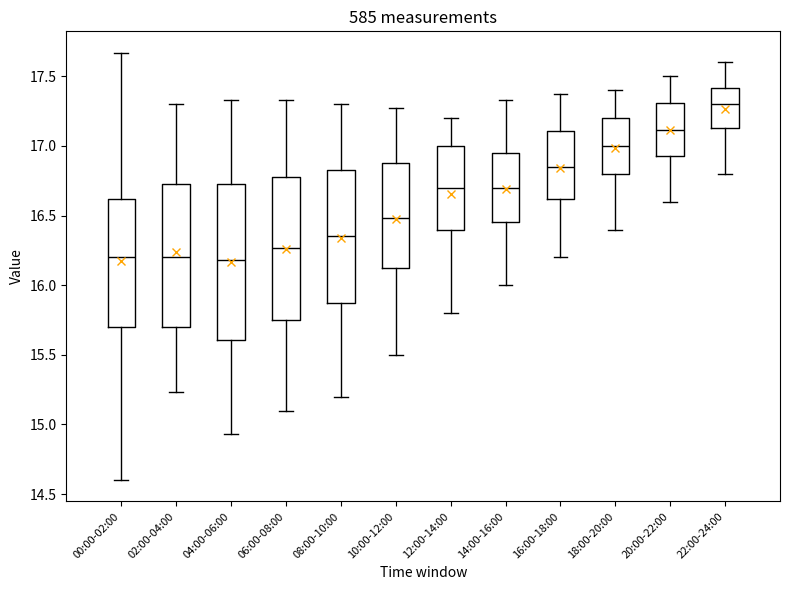

Reading left to right, transcribe this box plot: for each box, give where its median line is, the range the box spans, and where its two whiskers end, as read against the y-axis. The values are not printed on the chart, so give them approximately, as read against the axis.

00:00-02:00: median 16.20, box 15.70 to 16.60, whiskers 14.60 to 17.65
02:00-04:00: median 16.20, box 15.70 to 16.75, whiskers 15.25 to 17.30
04:00-06:00: median 16.20, box 15.60 to 16.75, whiskers 14.95 to 17.35
06:00-08:00: median 16.25, box 15.75 to 16.80, whiskers 15.10 to 17.35
08:00-10:00: median 16.35, box 15.90 to 16.85, whiskers 15.20 to 17.30
10:00-12:00: median 16.50, box 16.10 to 16.90, whiskers 15.50 to 17.25
12:00-14:00: median 16.70, box 16.40 to 17.00, whiskers 15.80 to 17.20
14:00-16:00: median 16.70, box 16.45 to 16.95, whiskers 16.00 to 17.35
16:00-18:00: median 16.85, box 16.60 to 17.10, whiskers 16.20 to 17.35
18:00-20:00: median 17.00, box 16.80 to 17.20, whiskers 16.40 to 17.40
20:00-22:00: median 17.10, box 16.95 to 17.30, whiskers 16.60 to 17.50
22:00-24:00: median 17.30, box 17.15 to 17.40, whiskers 16.80 to 17.60